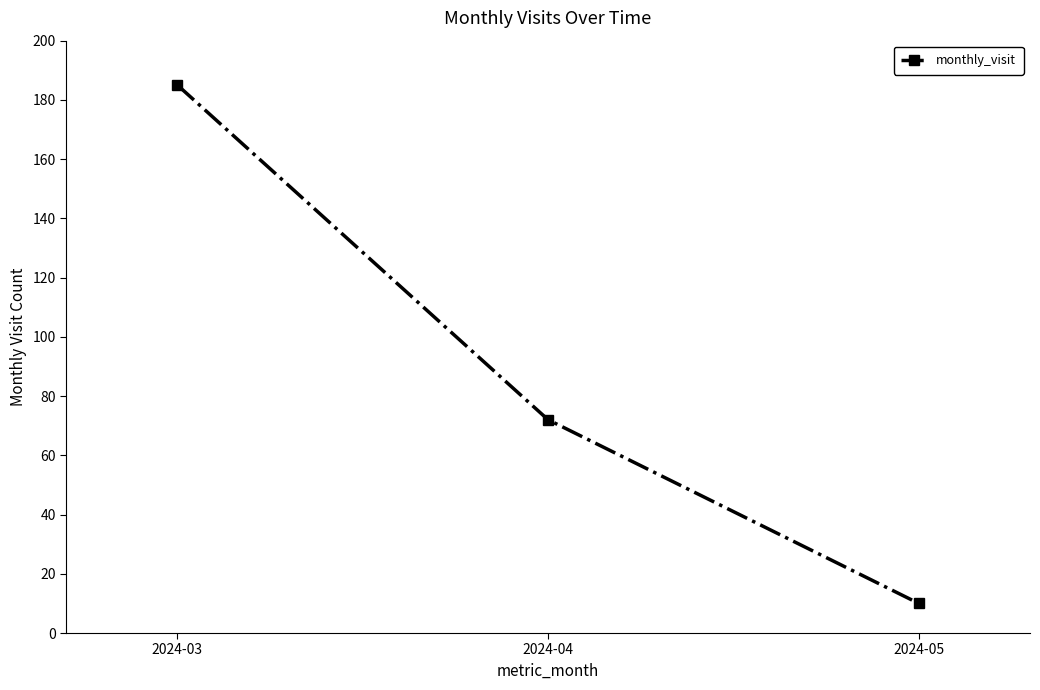

What is the value of the 3rd point from the left?

10